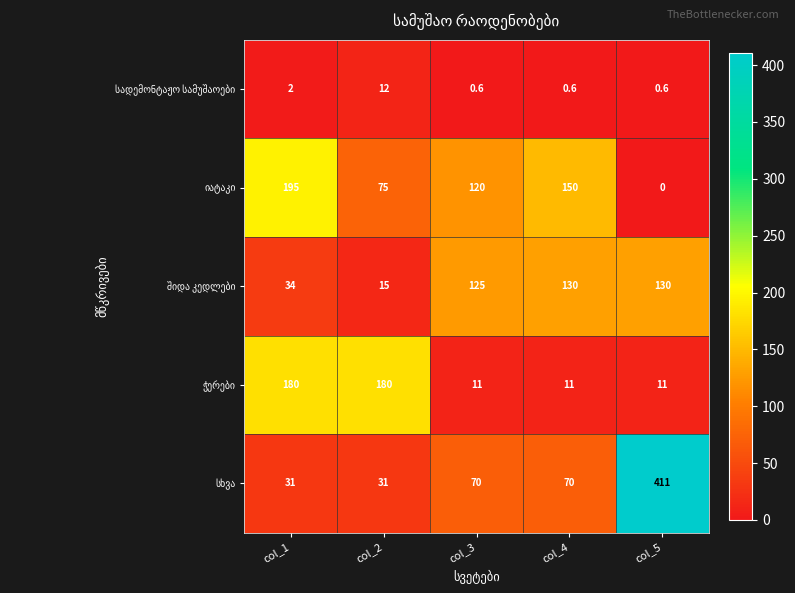

At which category is the sum across all series the highest?

col_5